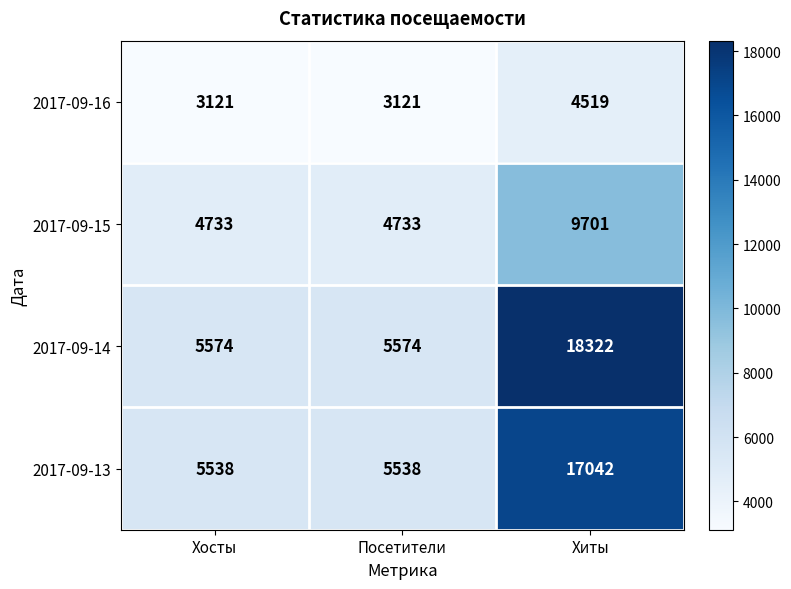

How many 2017-09-15 values are between 4733 and 9701?

3